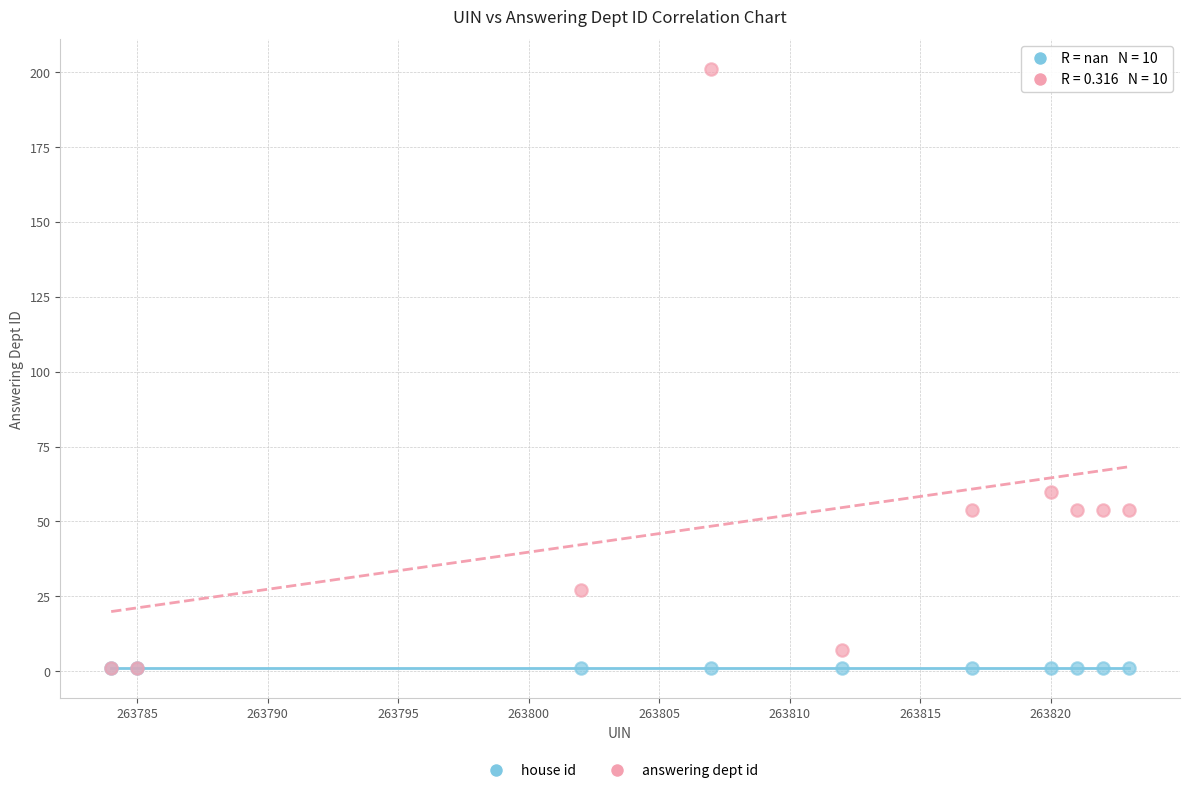

Across all series, what Y value is closest to 101?

60